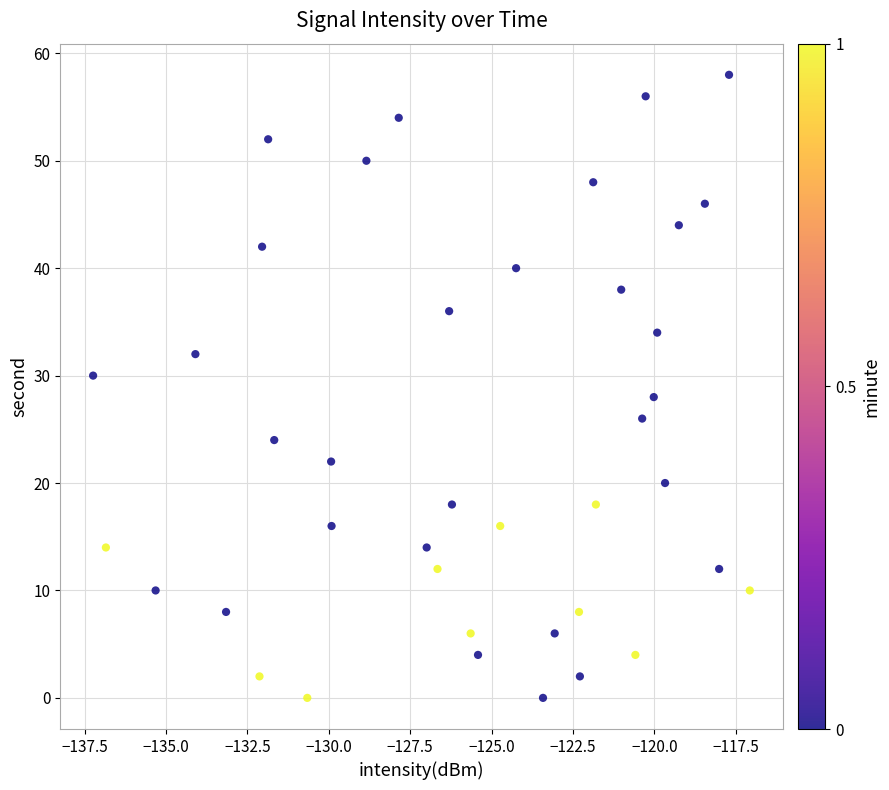

What is the range of Y values (max minus min)?

58